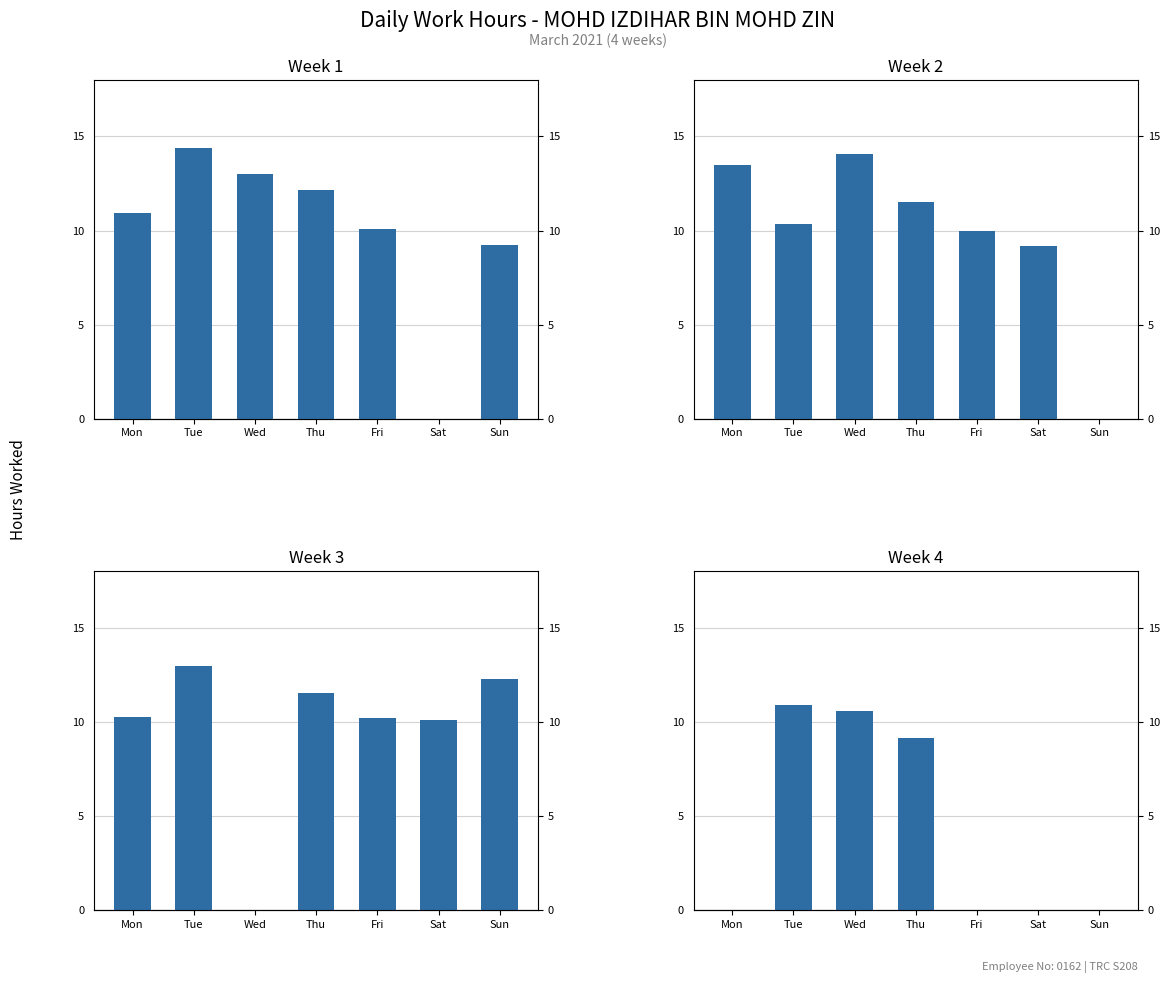

What is the sum of the Week 1 values at Sun and Sat?

9.2